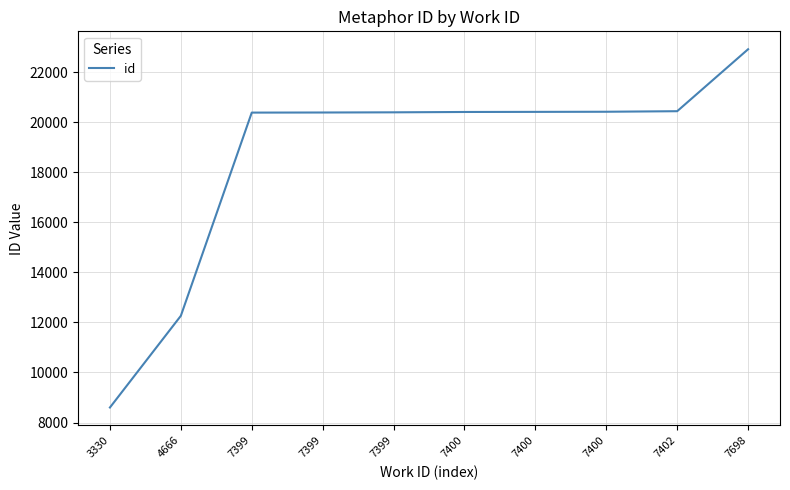

How many lines are shown in the chart?

1